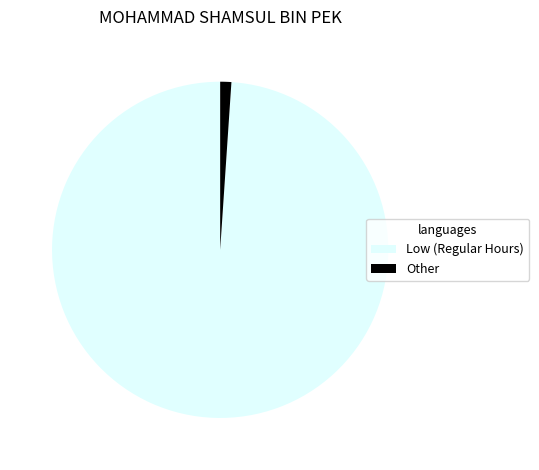

How many segments does this pie chart have?

2